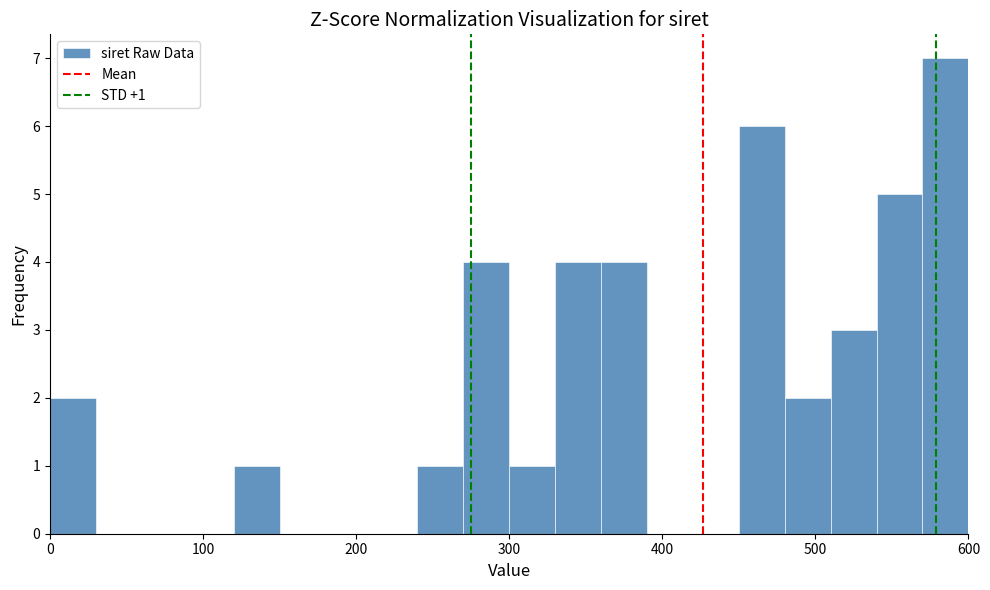

Read against the x-axis, roughly where is the centre of the tallest bar?

590